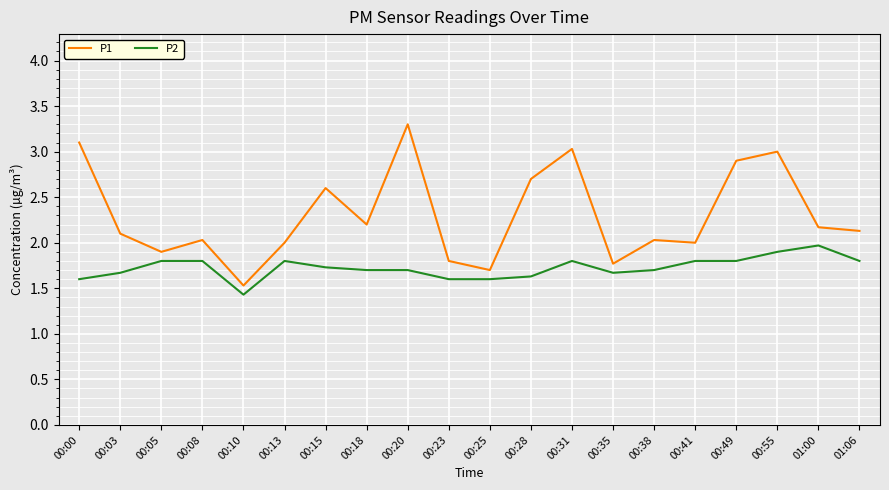

Rank the series by their average value, from highest to lowest.

P1, P2